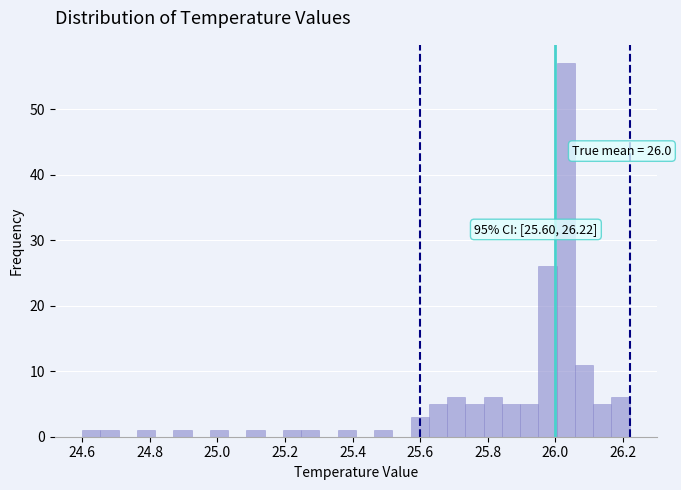

Read against the x-axis, roughly where is the centre of the tallest bar?

26.04